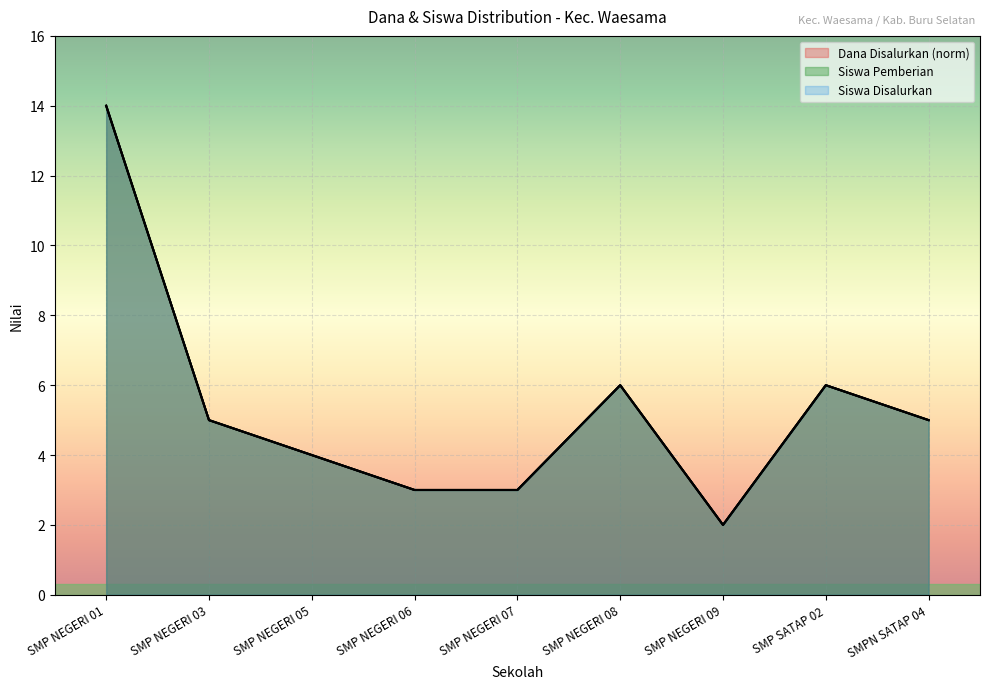

What is the sum of the Dana Disalurkan values at SMP NEGERI 05 and SMP NEGERI 06?

7